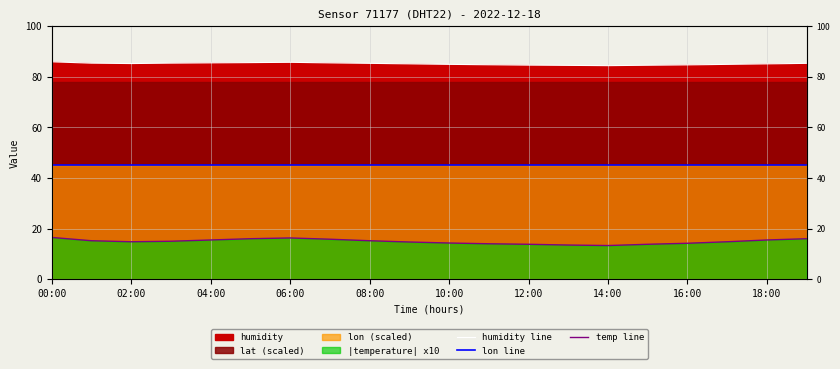

Is the value of humidity line at 13 greater than the value of lon line at 19?

Yes